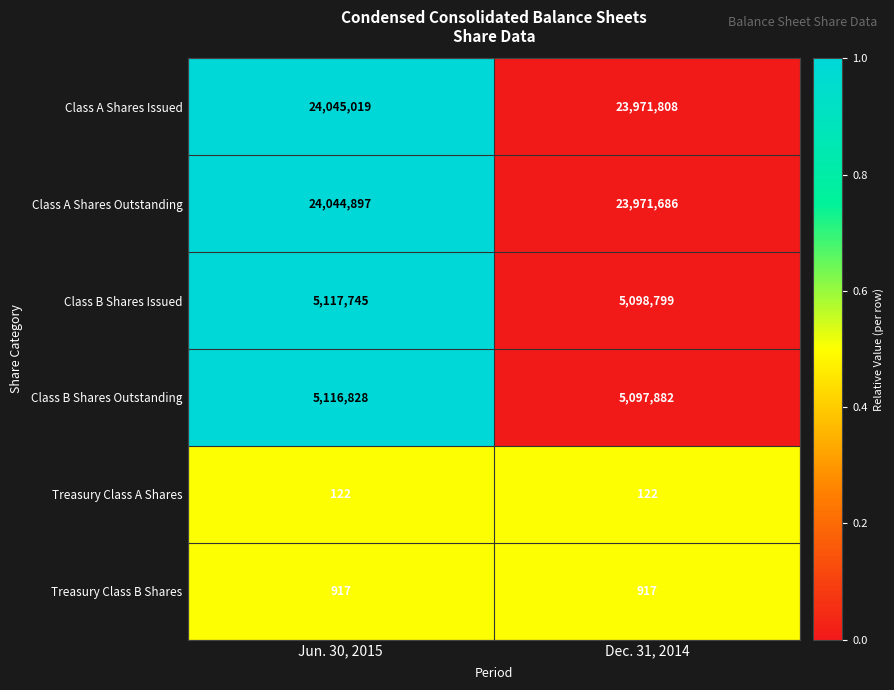

How many distinct data groups are displayed?

6